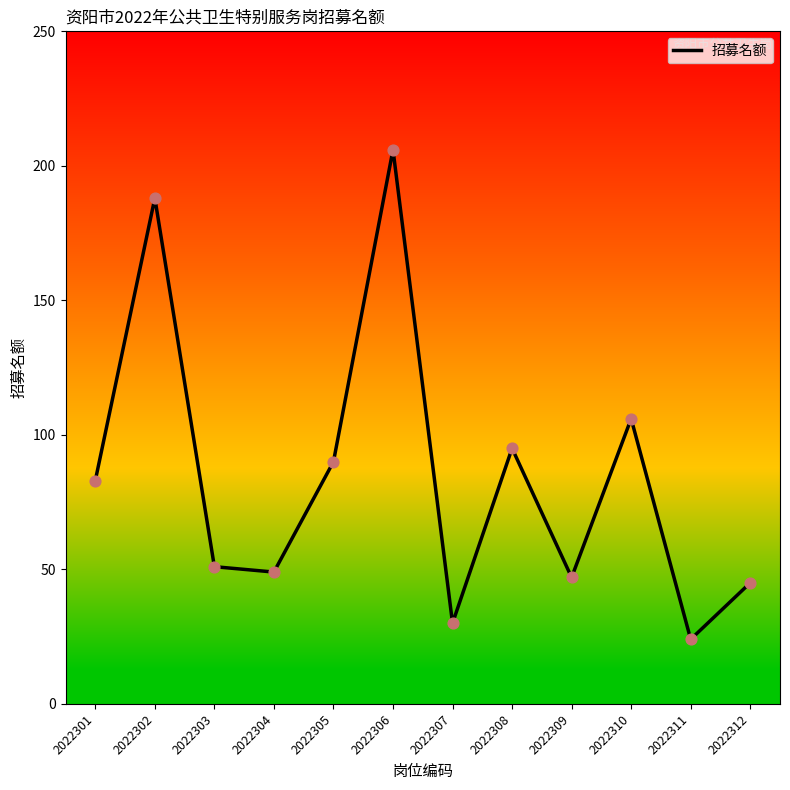

What is the change in value from 2022303 to 2022309?

-4